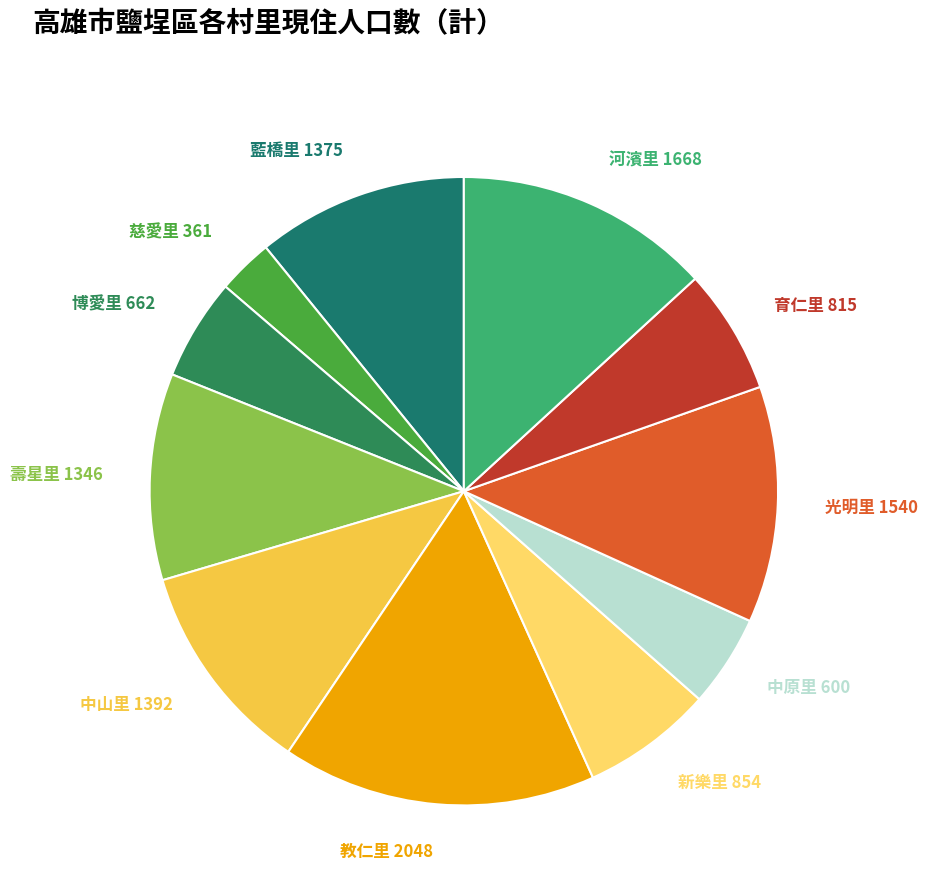

How many slices are in this pie chart?

11